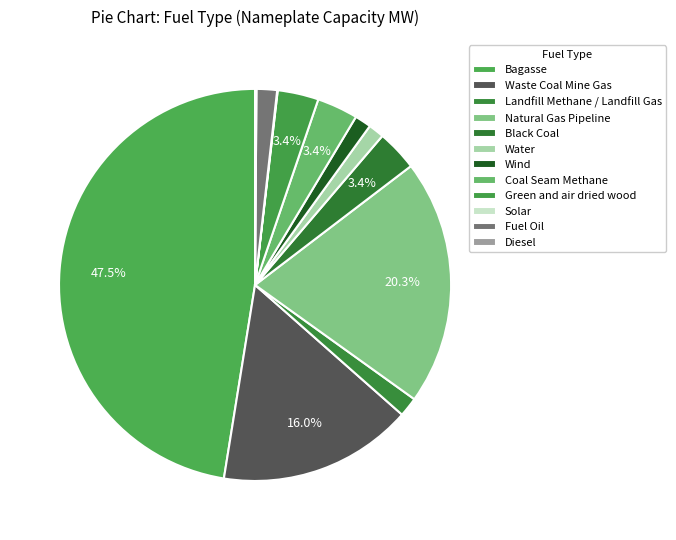

How many segments does this pie chart have?

12